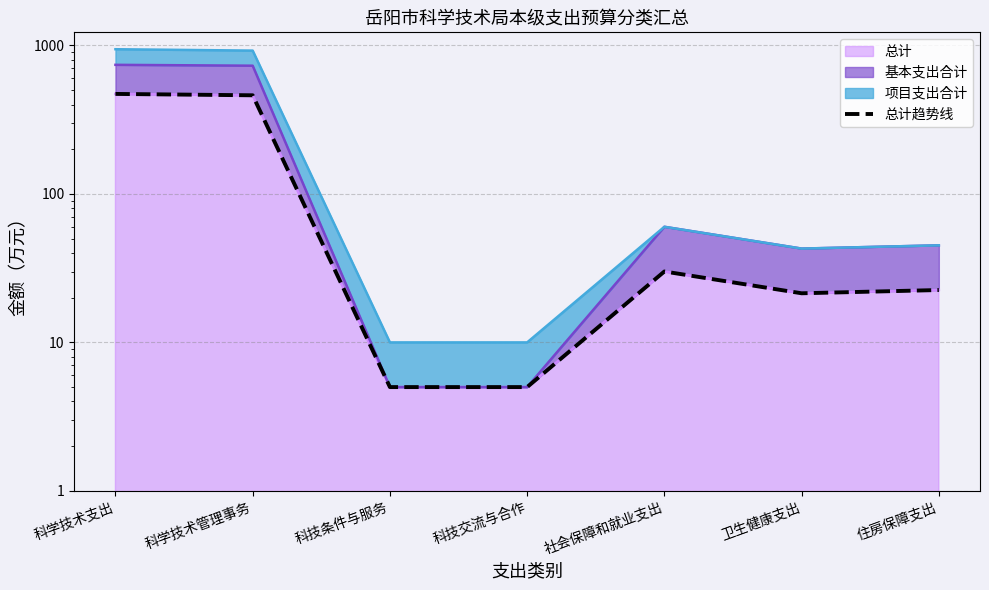

Which label corresponds to the smallest value in the chart?

科技条件与服务